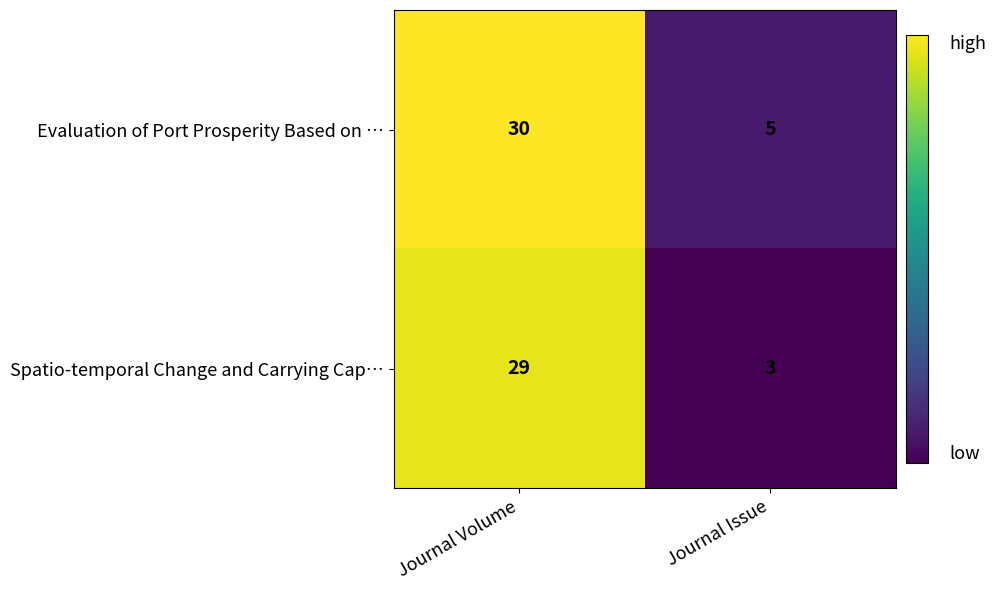

Read the Spatio-temporal Change and Carrying Cap… value at Journal Issue, to the nearest 5.

5